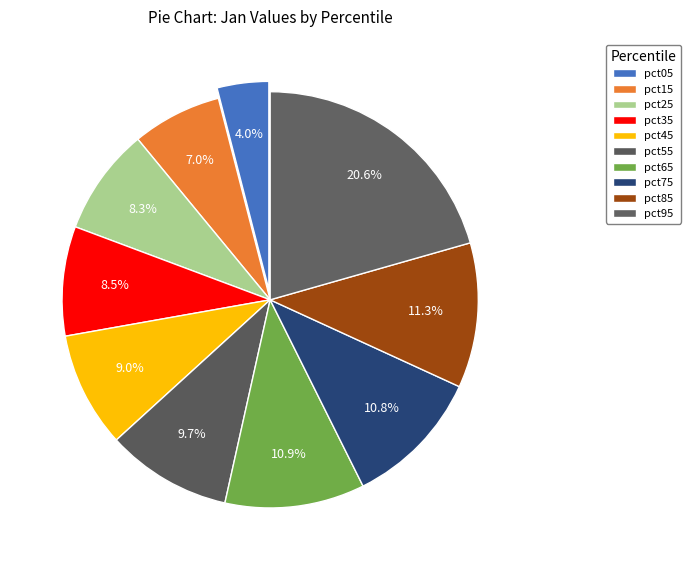

To the nearest percent, what is the combined percentage of pct35 and pct95?

29%